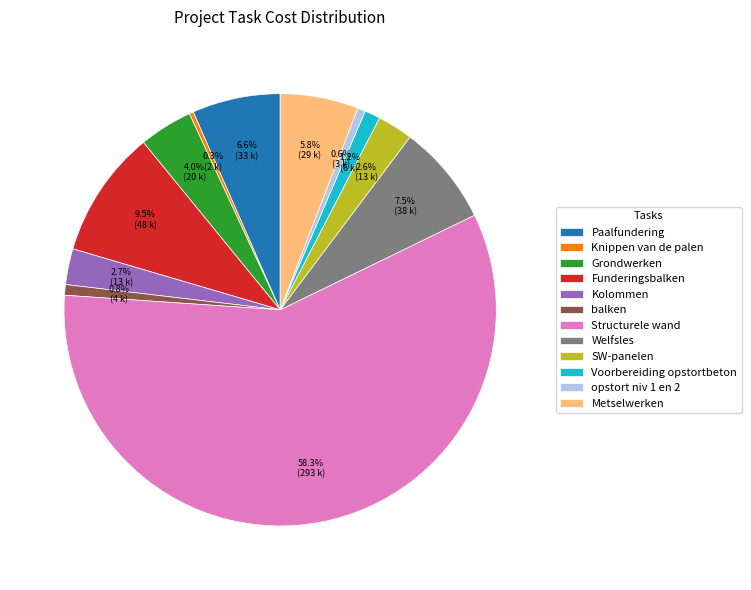

To the nearest percent, what percentage of the pie is balken?

1%